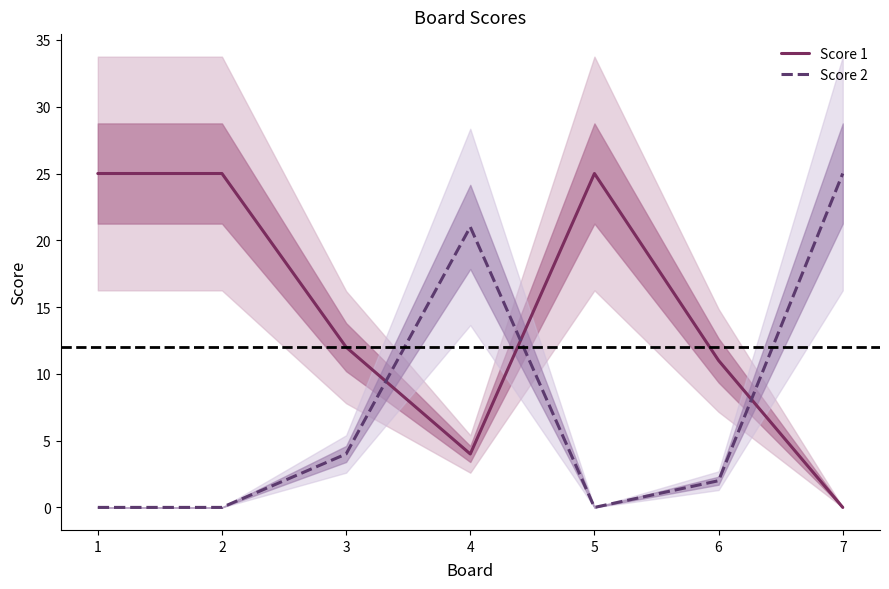

Rank the series by their average value, from highest to lowest.

Score 1, Score 2